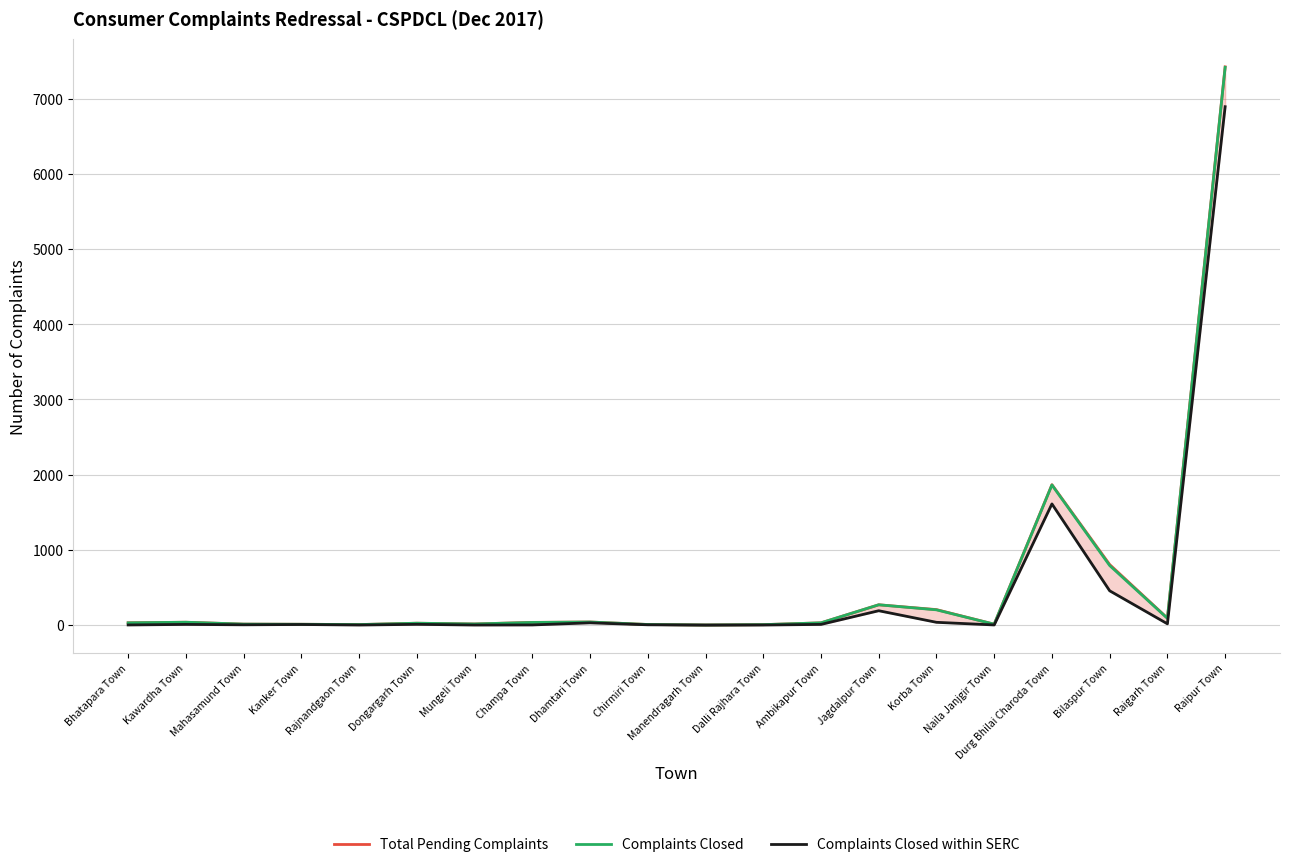

What is the difference between the Total Pending Complaints values at Mungeli Town and Dalli Rajhara Town?

9